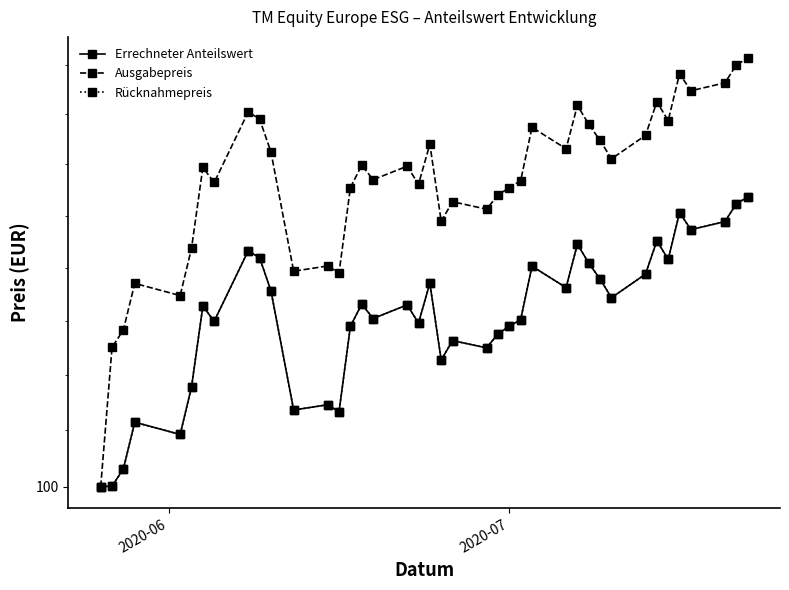

Reading right to left, list all the values displayed in this chart.

Errechneter Anteilswert: 110.7	110.5	109.8	109.5	110.1	108.3	109.0	107.8	106.9	107.6	108.2	108.9	107.2	108.1	106.0	105.8	105.5	105.0	105.3	104.5	107.4	105.9	106.6	106.1	106.6	105.8	102.7	102.9	102.7	107.1	108.4	108.7	106.0	106.5	103.6	101.8	102.3	100.6	100.0	100.0
Ausgabepreis: 116.3	116.0	115.3	114.9	115.6	113.7	114.5	113.2	112.2	113.0	113.6	114.3	112.6	113.5	111.4	111.1	110.8	110.2	110.5	109.8	112.8	111.2	111.9	111.4	112.0	111.1	107.8	108.1	107.9	112.5	113.8	114.1	111.3	111.9	108.7	107.0	107.4	105.7	105.0	100.0
Rücknahmepreis: 110.7	110.5	109.8	109.5	110.1	108.3	109.0	107.8	106.9	107.6	108.2	108.9	107.2	108.1	106.0	105.8	105.5	105.0	105.3	104.5	107.4	105.9	106.6	106.1	106.6	105.8	102.7	102.9	102.7	107.1	108.4	108.7	106.0	106.5	103.6	101.8	102.3	100.6	100.0	100.0